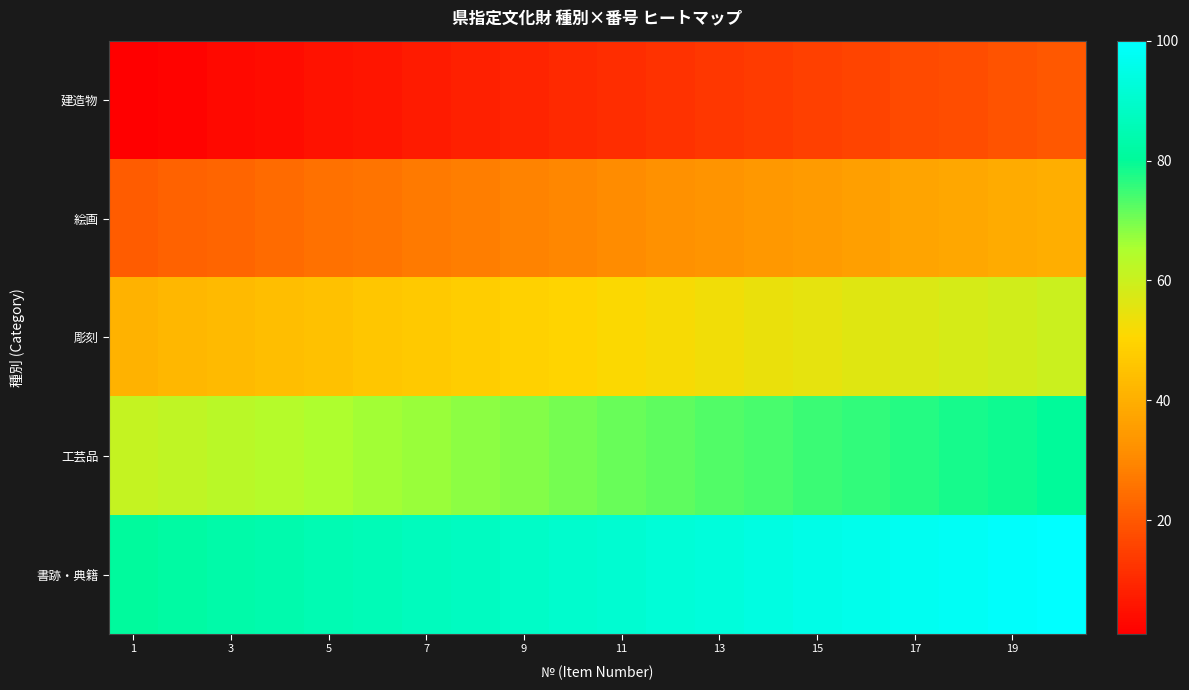

What is the maximum value shown in the chart?

100